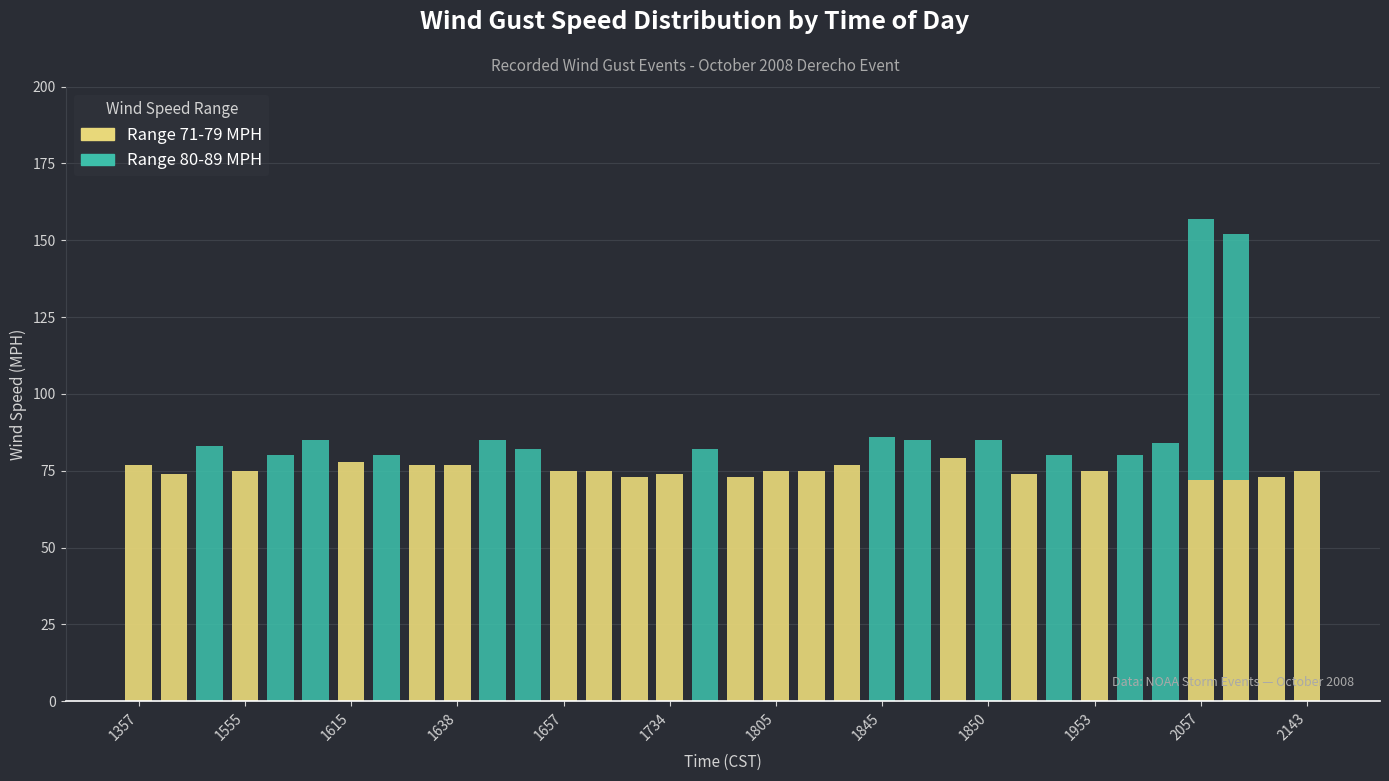

Count the number of data series in this chart.

2